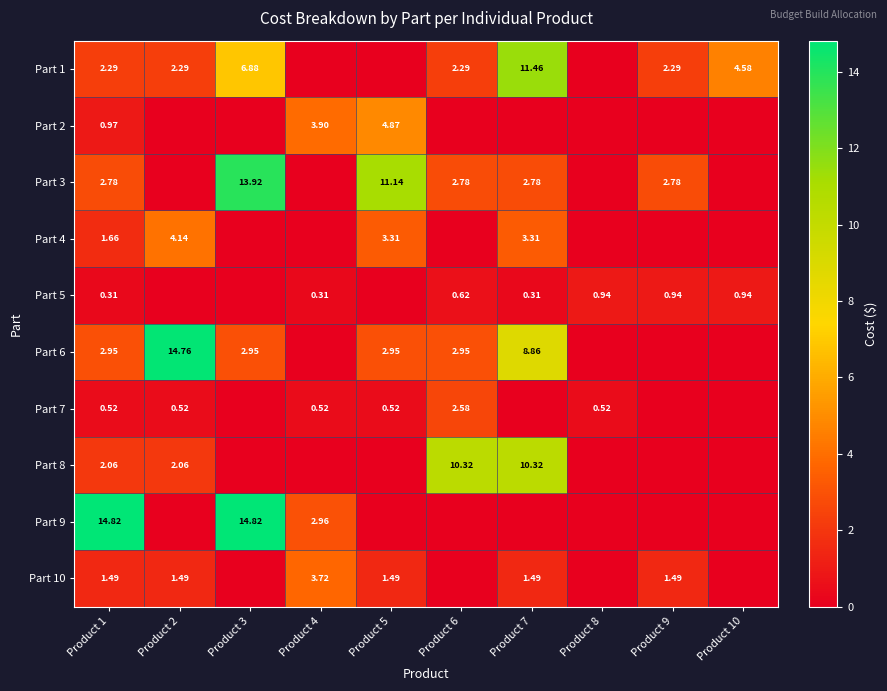

Is the value of Part 3 at Product 5 greater than the value of Part 2 at Product 1?

Yes